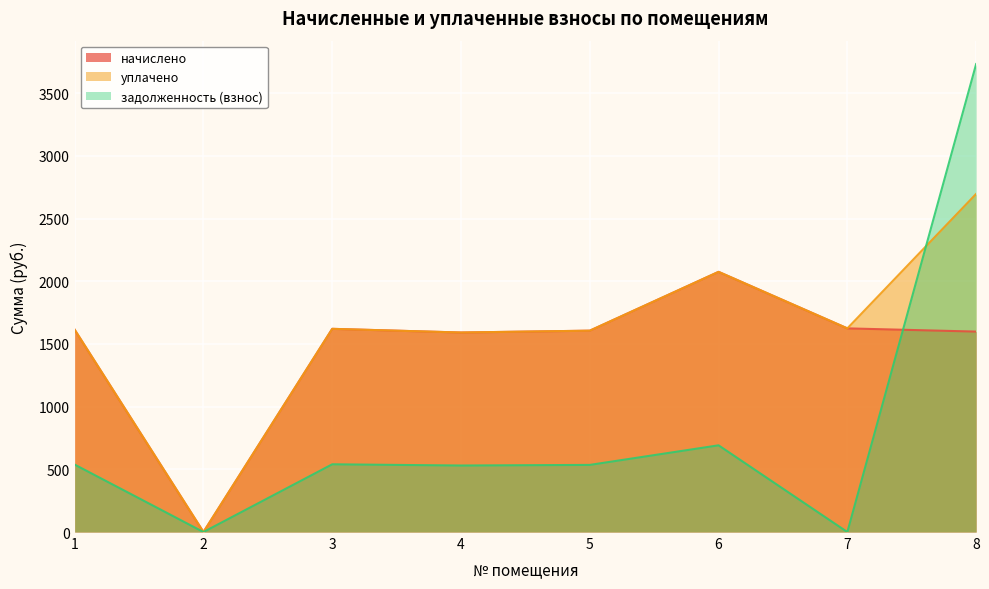

What is the difference between the second highest and second lowest values in the задолженность (взнос) series?

691.4